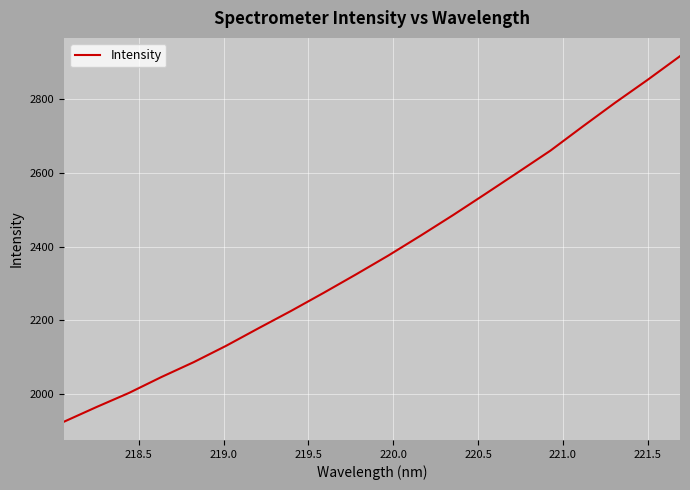

What is the smallest value displayed?

1925.5